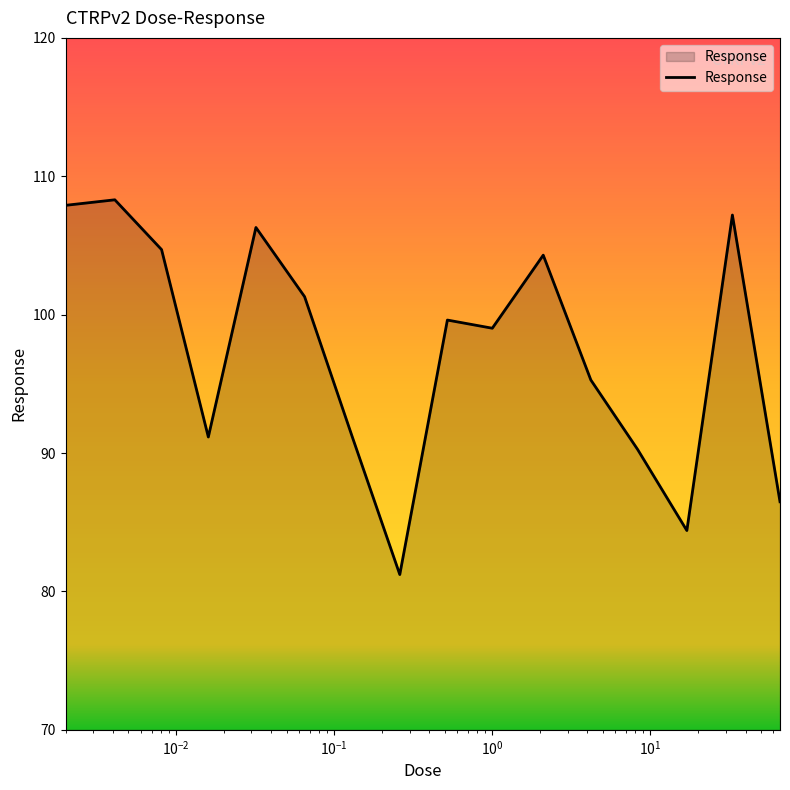

What is the greatest value displayed?

108.3